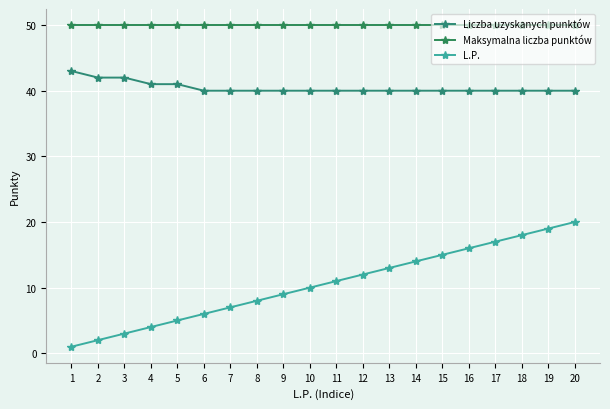

What is the value of the Liczba uzyskanych punktów point at the 4th from the left?

41